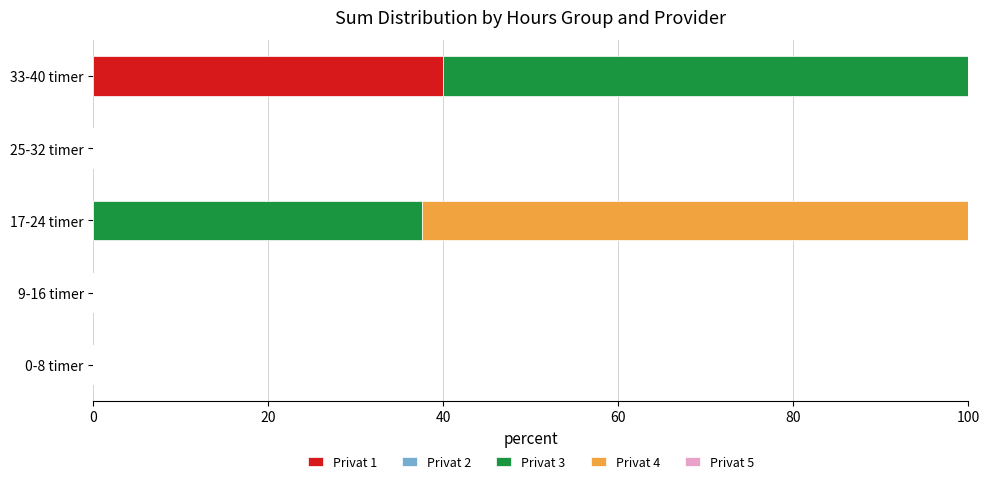

What is the total value across all series at 17-24 timer?

100.0